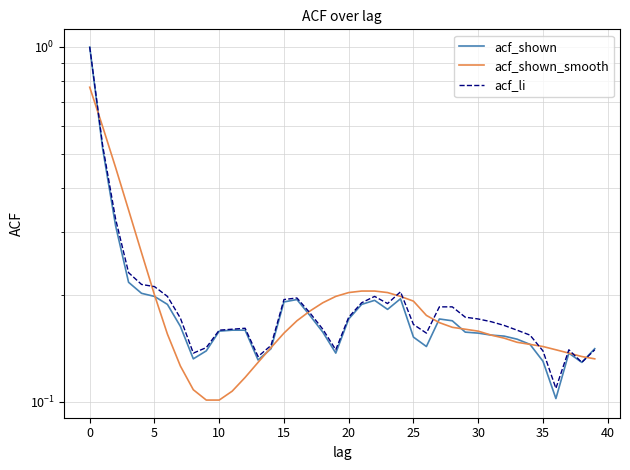

What is the value of the acf_li point at the 28th from the left?

0.2